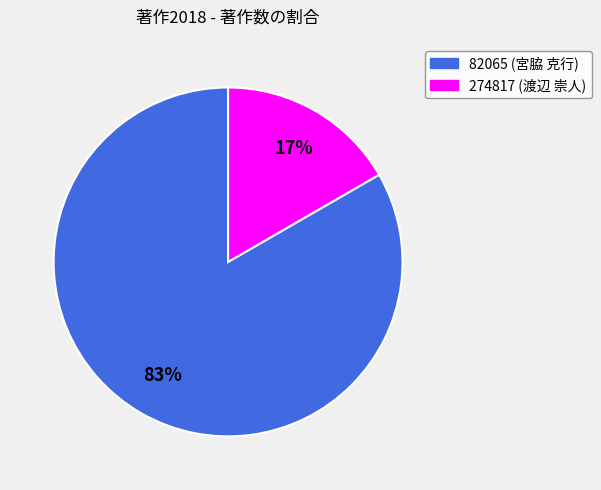

True or false: 274817 (渡辺 崇人) accounts for 17% of the total.

True